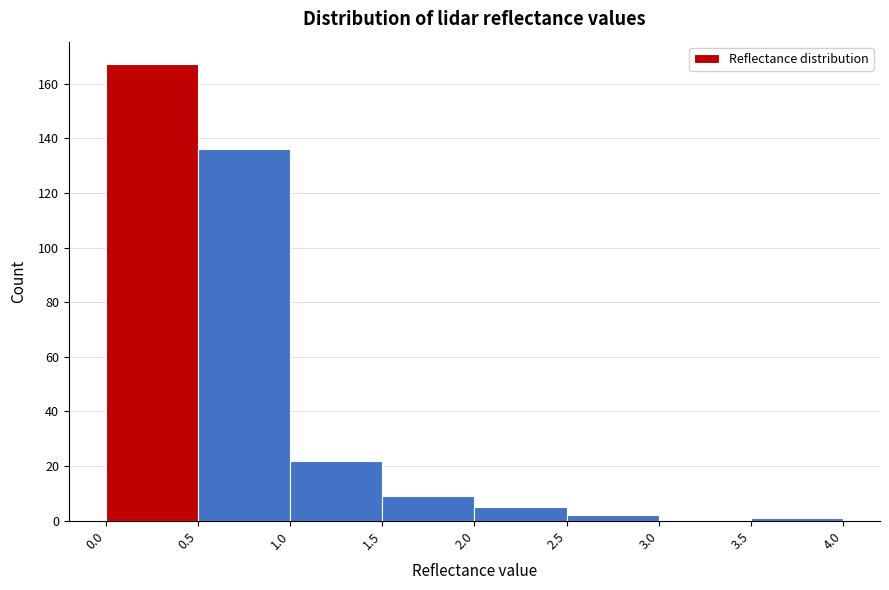

Reading left to right, list every bar in this chart as the range it spans on the x-axis followed by its height. The values are not printed on the chart, so give them approximately, as read against the axis.

0.0 to 0.5: 168
0.5 to 1.0: 136
1.0 to 1.5: 22
1.5 to 2.0: 10
2.0 to 2.5: 6
2.5 to 3.0: 2
3.0 to 3.5: 0
3.5 to 4.0: under 2